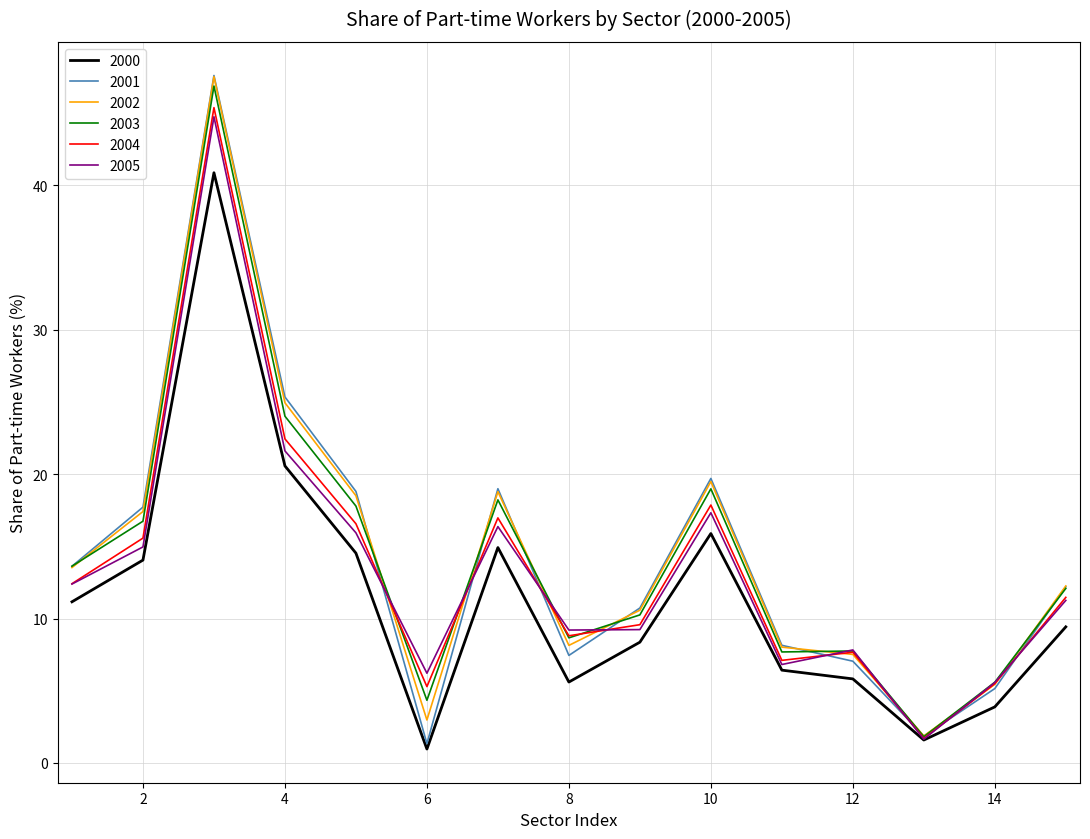

What is the average value of the 2001 series?

14.4